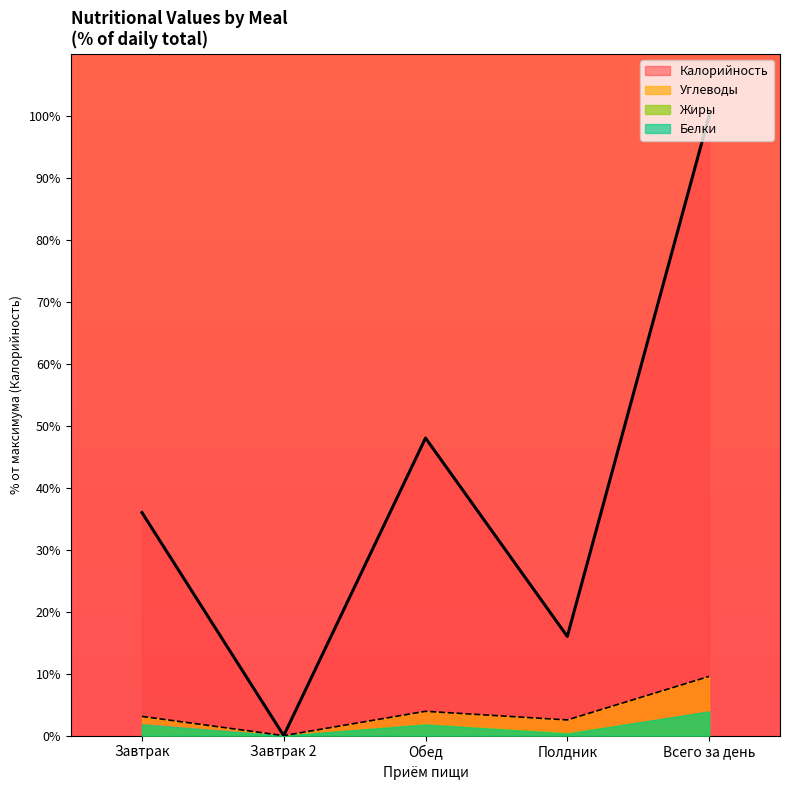

Which has a higher value, Полдник or Всего за день?

Всего за день